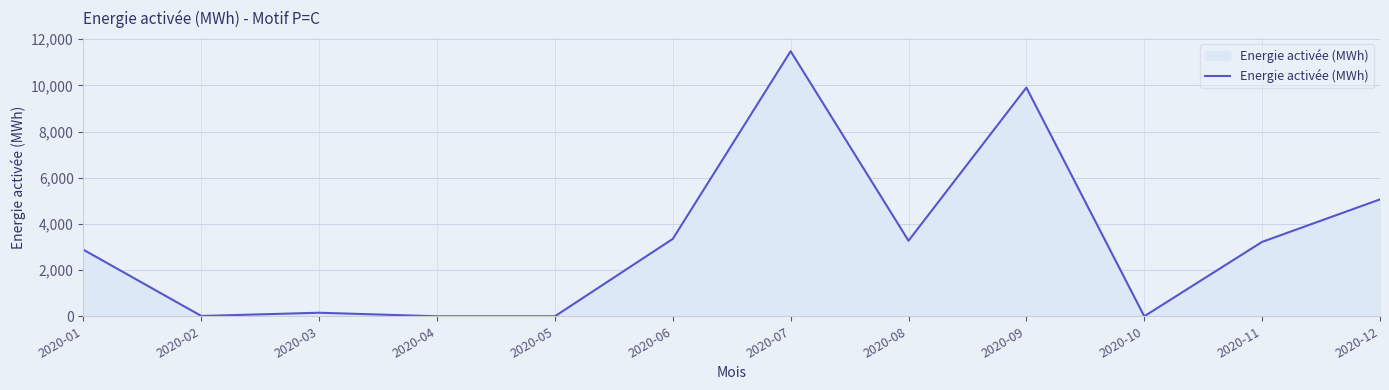

Read the value at 2020-08.

3271.0